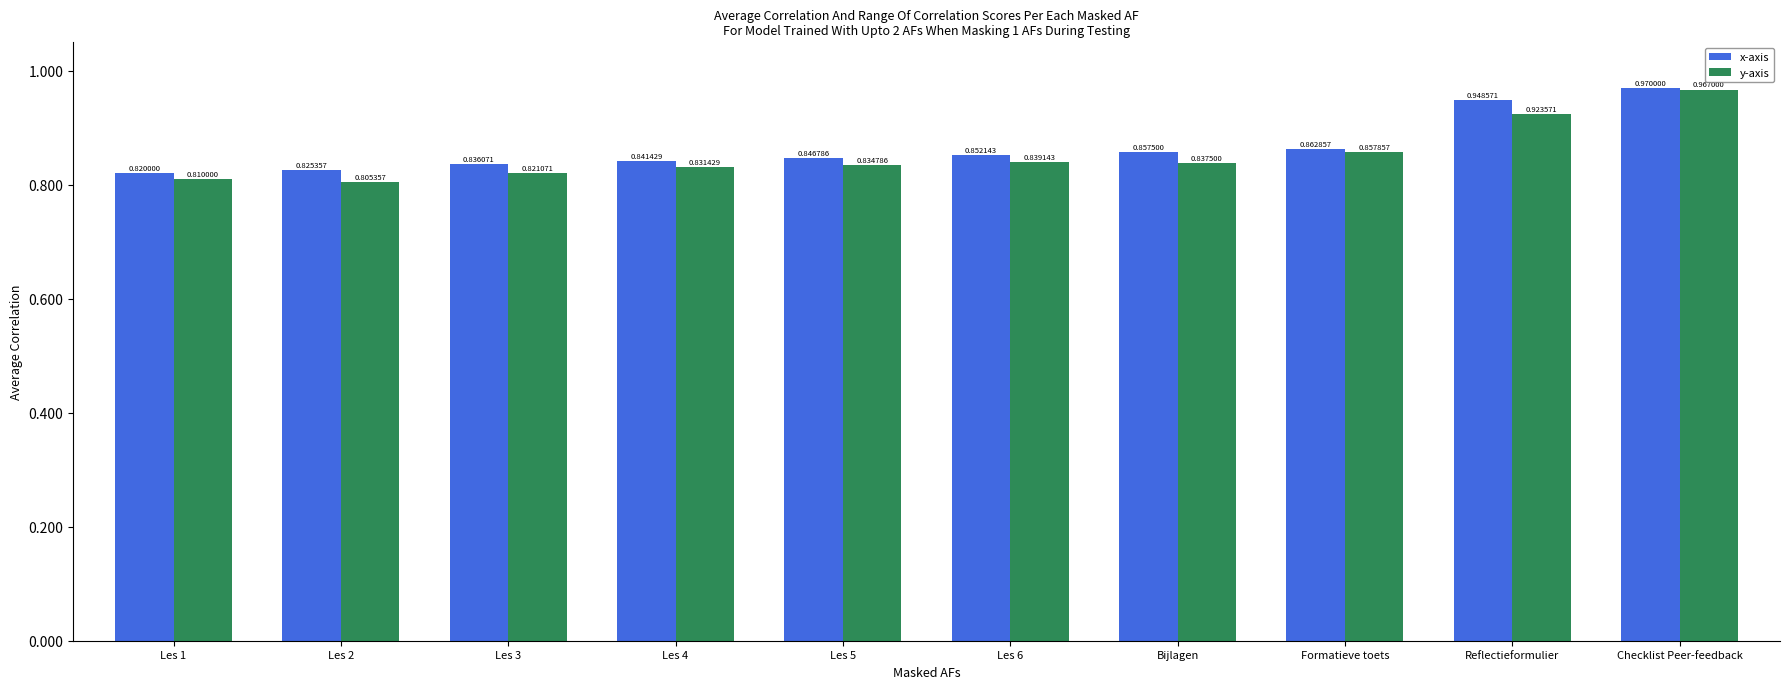

At which label does y-axis reach its peak?

Checklist Peer-feedback